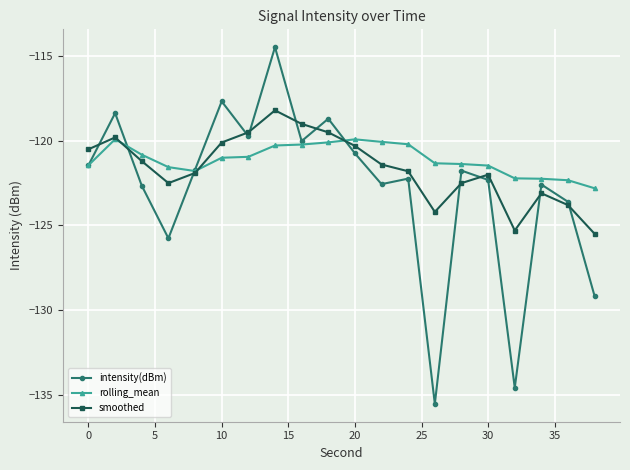

In rolling_mean, how many points are higher than both neighbors (excluding endpoints)?

2